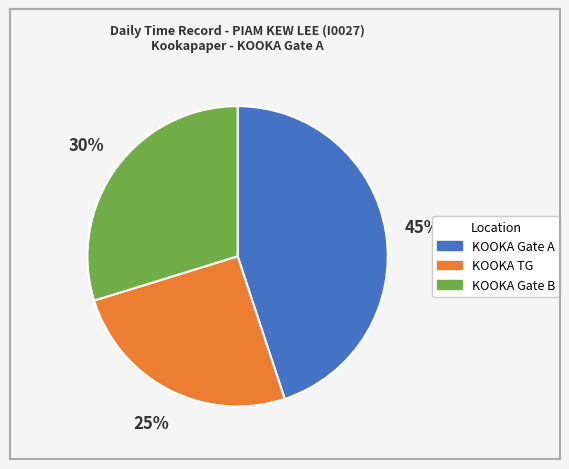

To the nearest percent, what is the average slice percentage?

33%